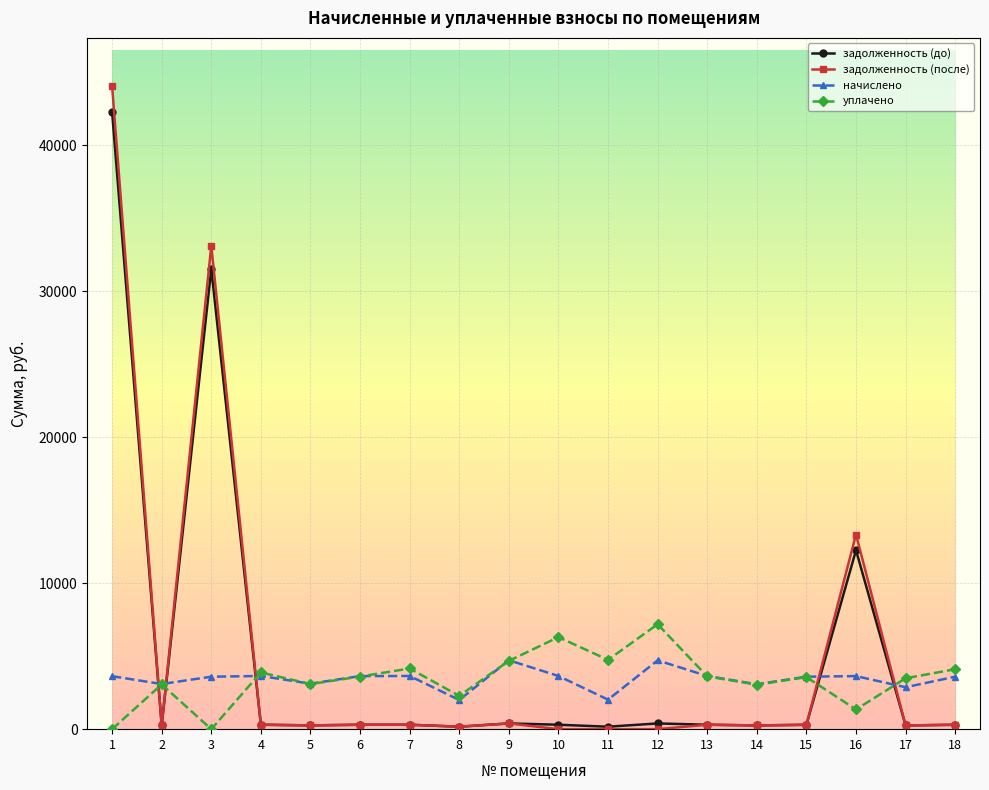

Is the value of начислено at 16 greater than the value of задолженность (после) at 5?

Yes